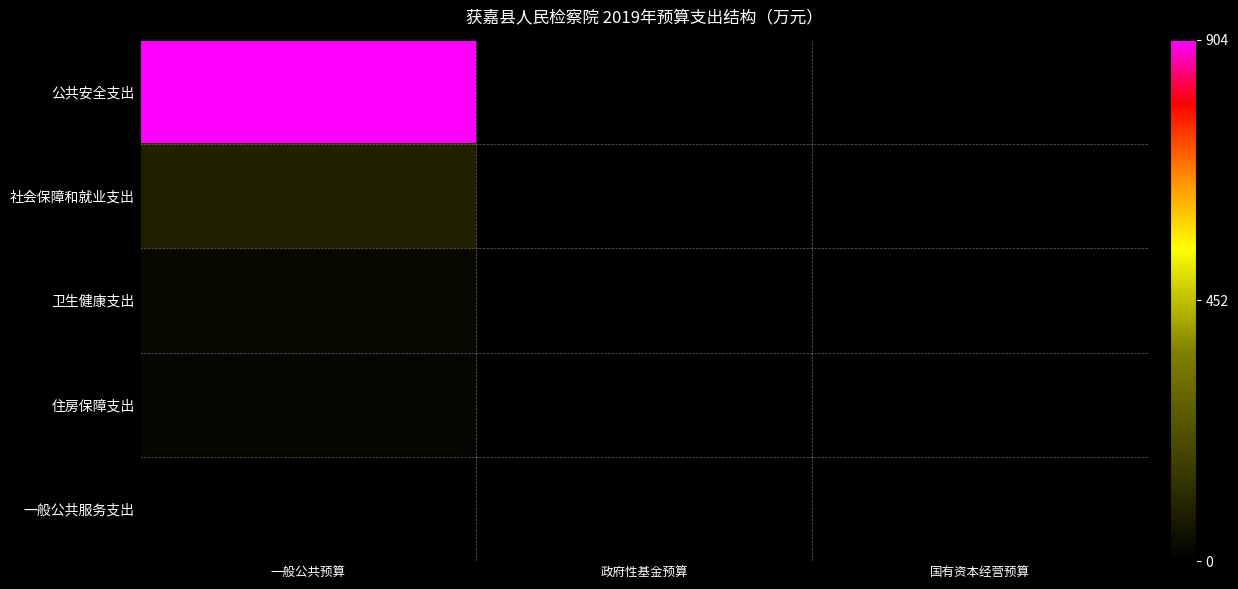

Reading left to right, what are all the values shown in this chart?

公共安全支出: 一般公共预算=903.6	政府性基金预算=0.0	国有资本经营预算=0.0
社会保障和就业支出: 一般公共预算=90.3	政府性基金预算=0.0	国有资本经营预算=0.0
卫生健康支出: 一般公共预算=23.8	政府性基金预算=0.0	国有资本经营预算=0.0
住房保障支出: 一般公共预算=19.9	政府性基金预算=0.0	国有资本经营预算=0.0
一般公共服务支出: 一般公共预算=0.0	政府性基金预算=0.0	国有资本经营预算=0.0